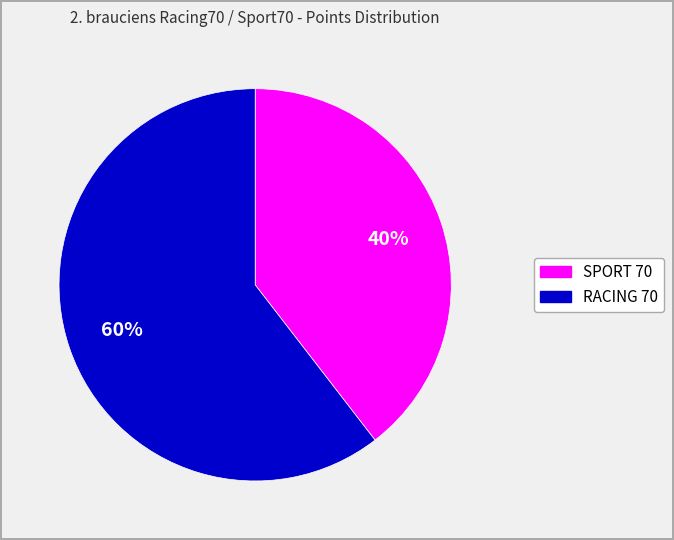

Is there any slice that represents more than half of the pie?

Yes